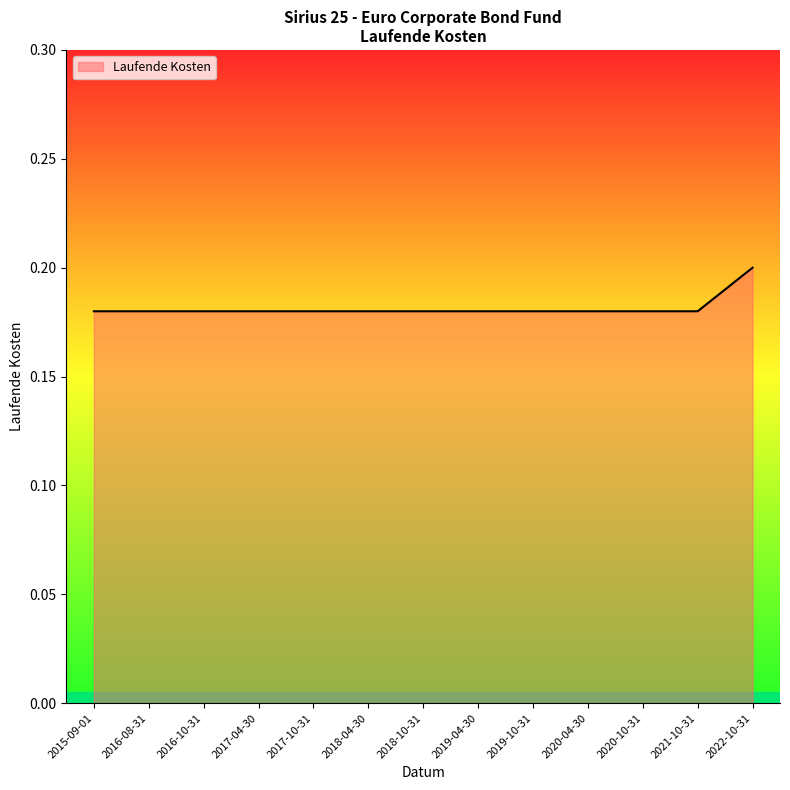

Which category has the highest value across all series?

2022-10-31